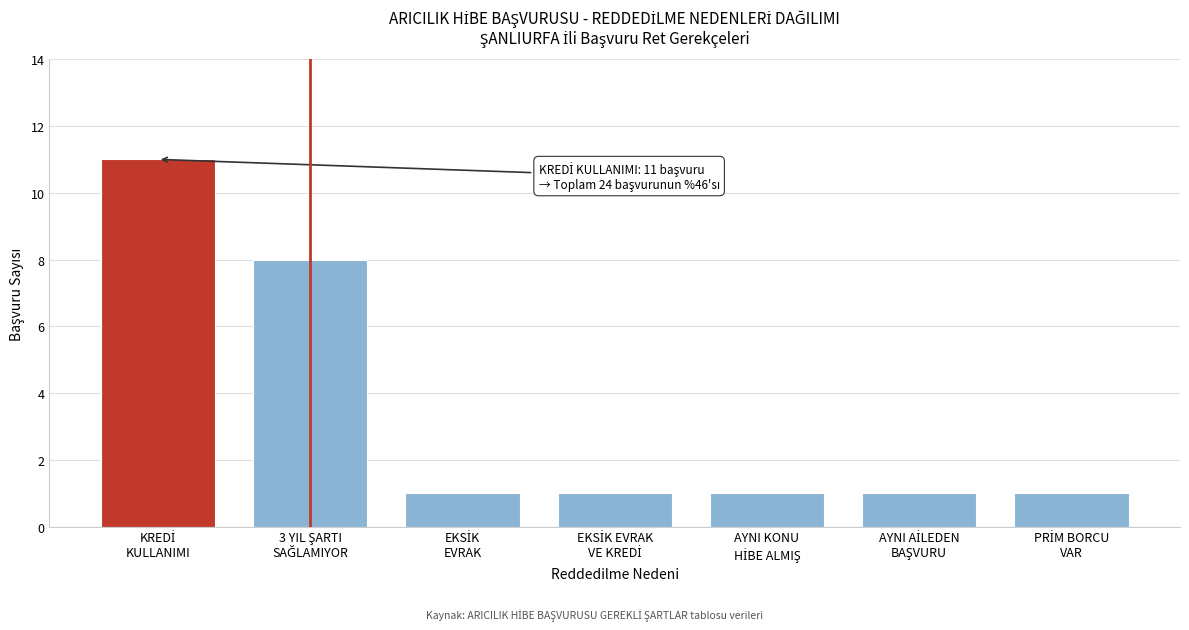

Reading left to right, what are all the values shown in this chart?

11	8	1	1	1	1	1